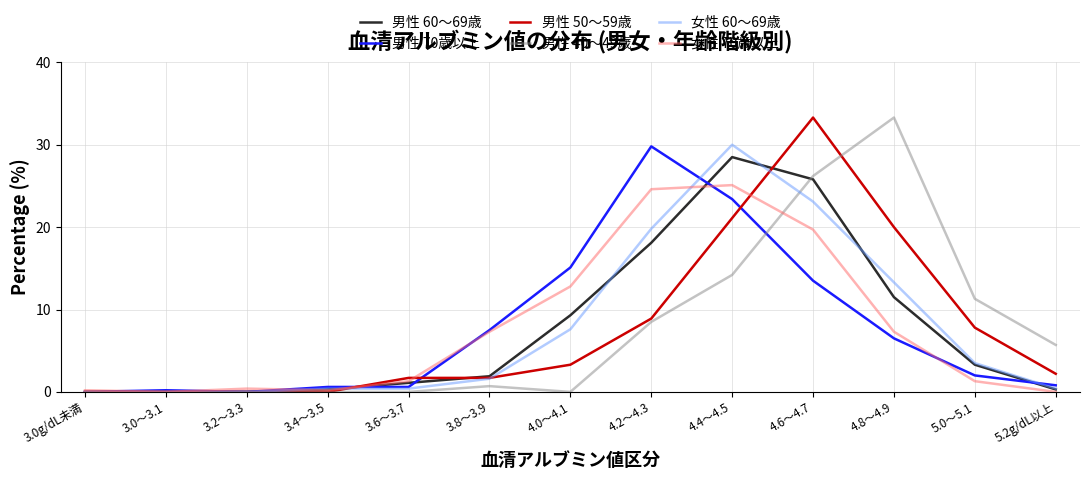

Where is 男性 50～59歳 nearest to the value 16?

4.8～4.9